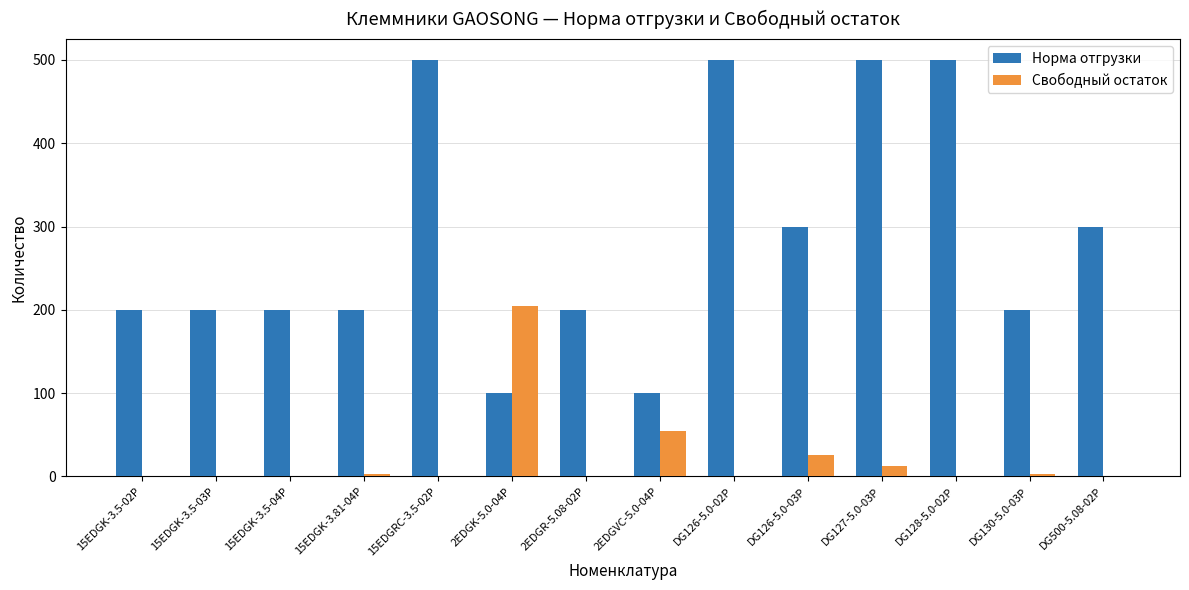

What is the sum of all Свободный остаток values?

306